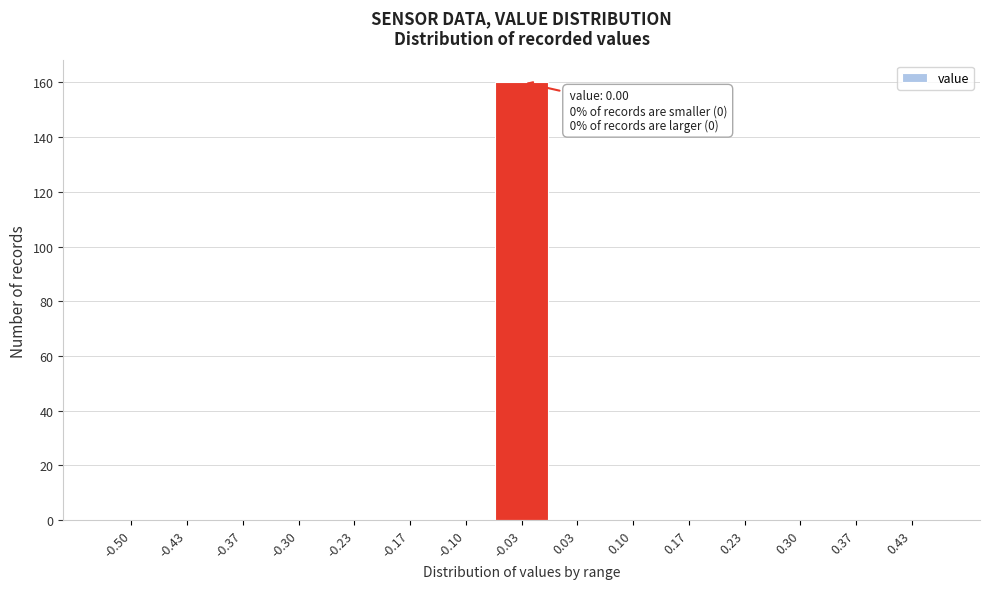

Reading left to right, transcribe all the data shown in this chart.

-0.50=0	-0.43=0	-0.37=0	-0.30=0	-0.23=0	-0.17=0	-0.10=0	-0.03=160	0.03=0	0.10=0	0.17=0	0.23=0	0.30=0	0.37=0	0.43=0